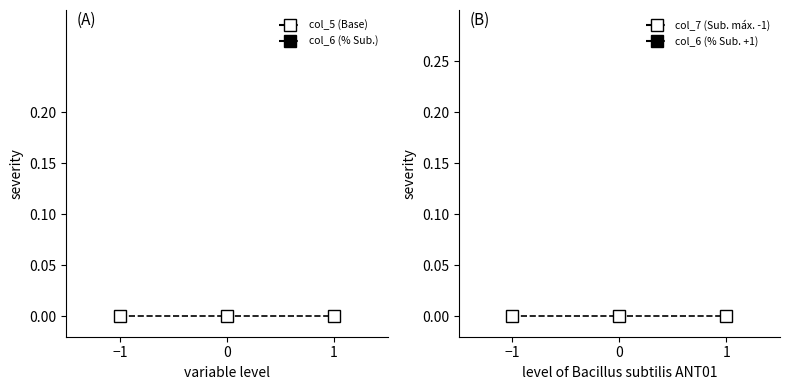

Which series has the largest range (max minus min)?

col_6